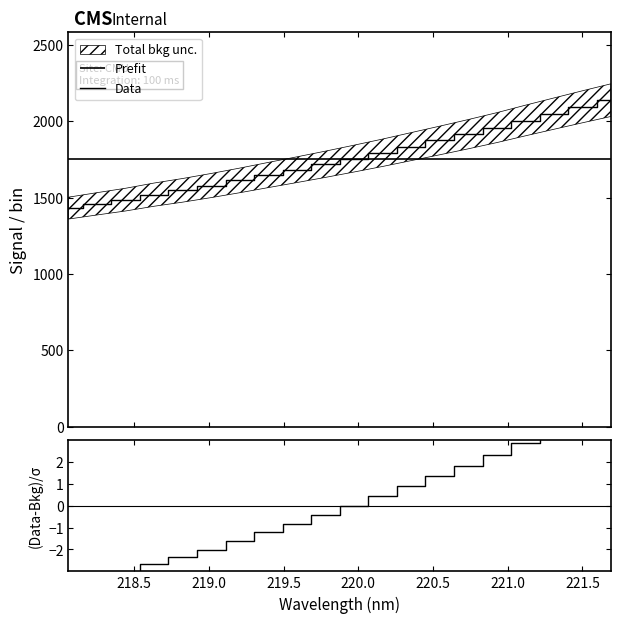

How many data points in Data are less than 1755?

10